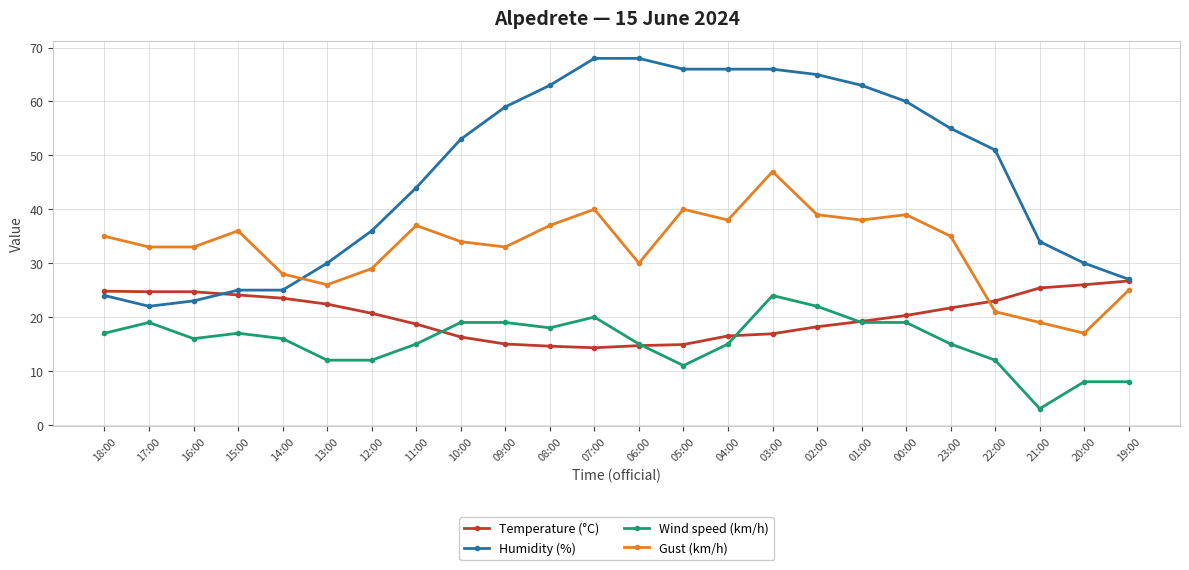

At which label does Temperature (°C) first exceed 20?

18:00